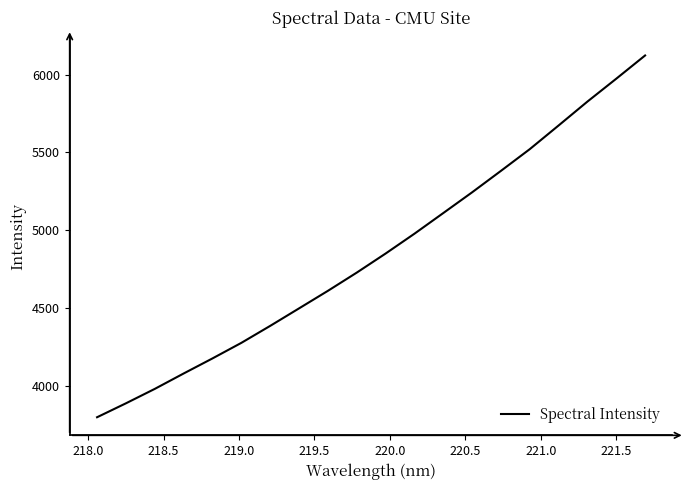

What is the maximum value shown in the chart?

6123.1